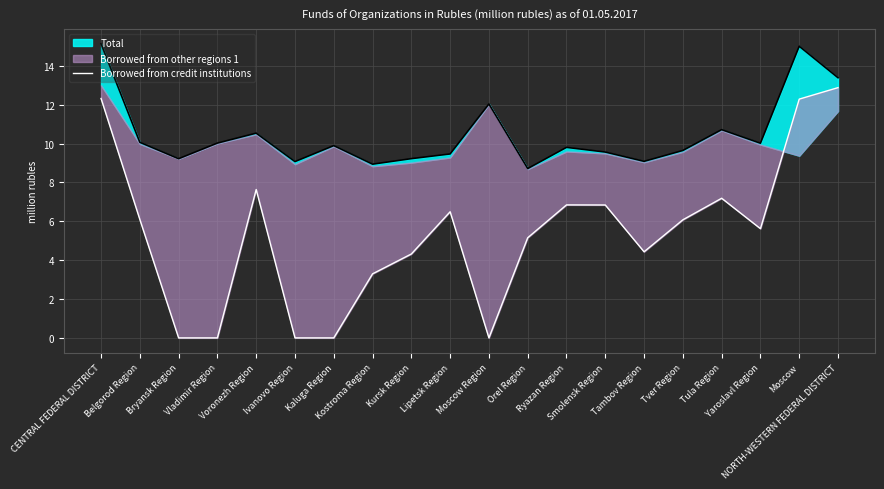

Is it true that the value at Kaluga Region is 9.0?

False